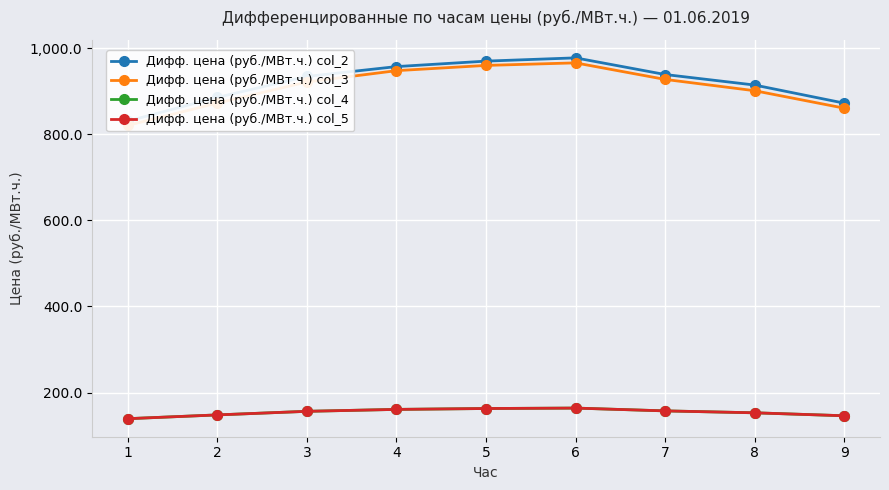

Reading right to left, what are all the values shown in this chart?

Дифф. цена (руб./МВт.ч.) col_2: 872.2	914.2	938.7	977.4	969.8	957.1	934.2	885.5	830.5
Дифф. цена (руб./МВт.ч.) col_3: 860.5	901.0	927.3	965.7	959.8	947.6	921.4	872.2	820.5
Дифф. цена (руб./МВт.ч.) col_4: 146.0	152.8	157.3	163.8	162.8	160.7	156.3	148.0	139.2
Дифф. цена (руб./МВт.ч.) col_5: 146.0	152.8	157.3	163.8	162.8	160.7	156.3	148.0	139.2